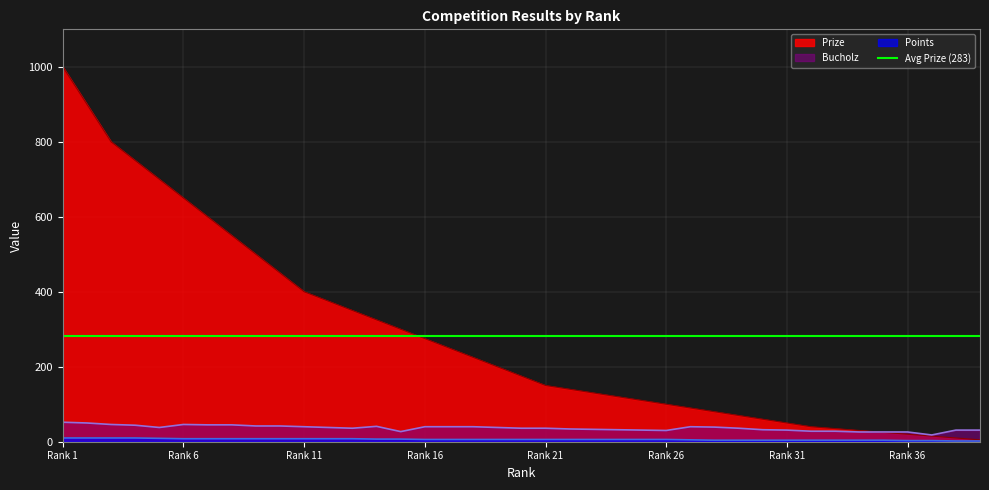

Which category has the lowest value in the Points series?

38